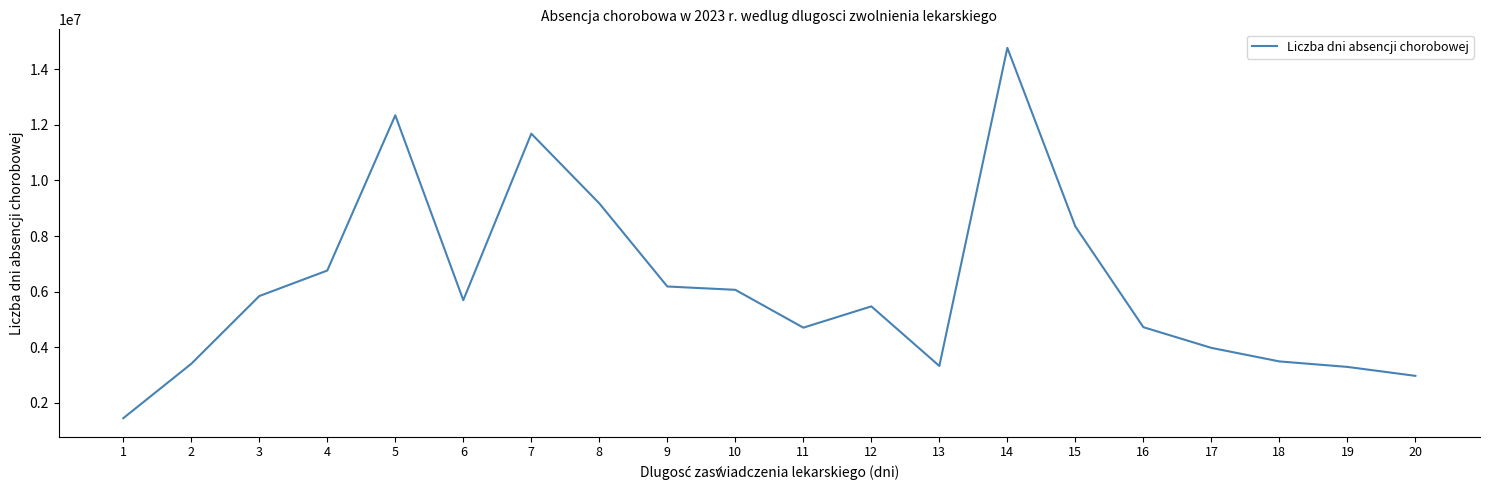

The chart shows a value of 6185475 at 9. True or false?

True